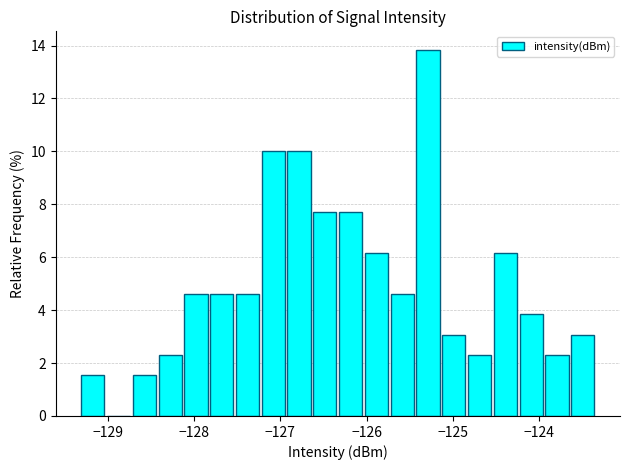

Around what value on the x-axis is the tallest bar? Give the approximate position of its centre, as read against the axis.

-125.3